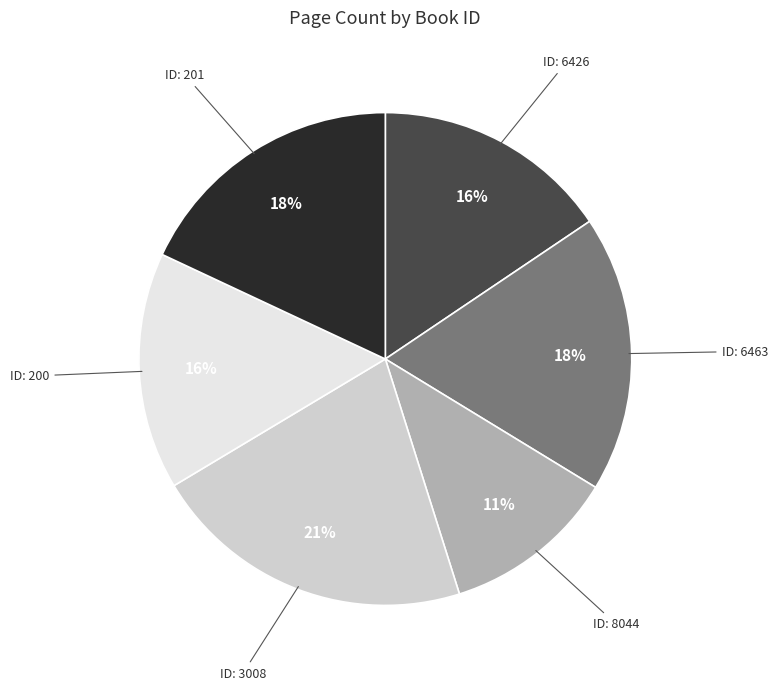

Is there any slice that represents more than half of the pie?

No